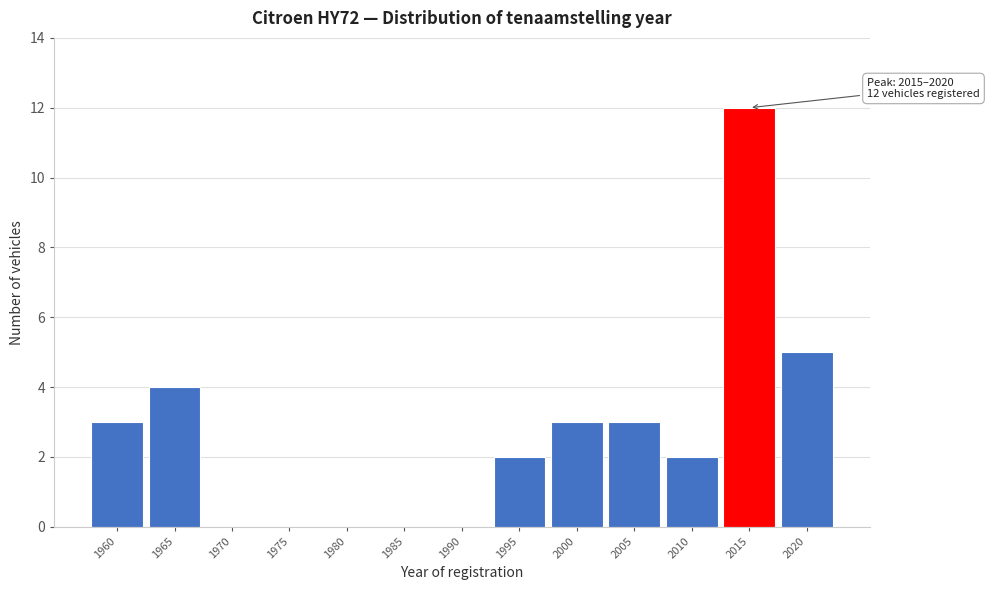

Reading right to left, list all the values displayed in this chart.

2020=5	2015=12	2010=2	2005=3	2000=3	1995=2	1990=0	1985=0	1980=0	1975=0	1970=0	1965=4	1960=3